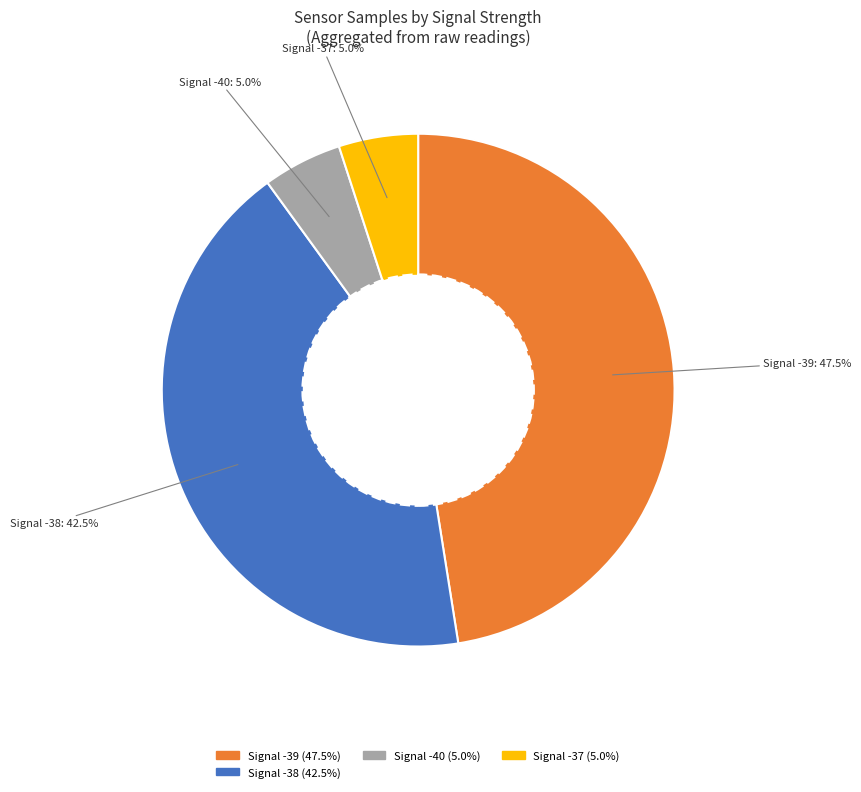

Count the number of slices in the pie.

4